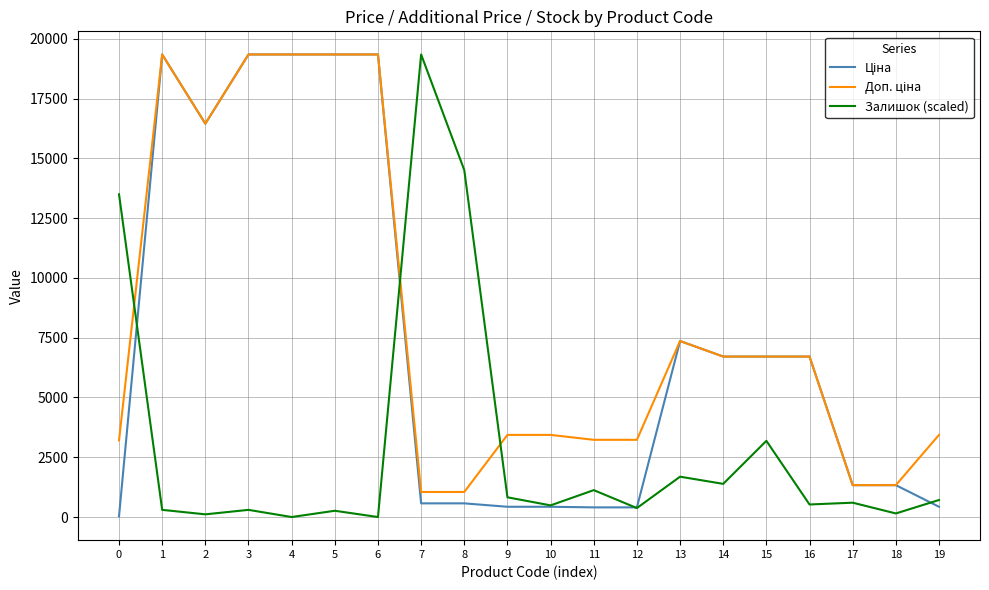

Between 8 and 19, which series saw the biggest shift?

Залишок (scaled)